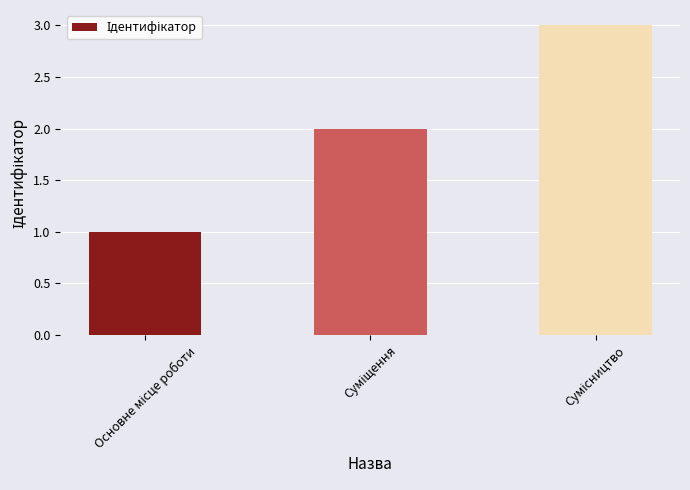

What is the sum of all values?

6